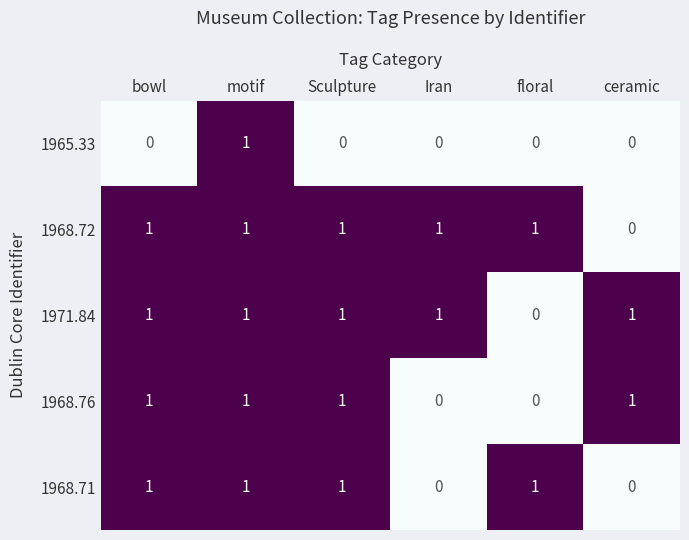

What is the total value across all series at Sculpture?

4